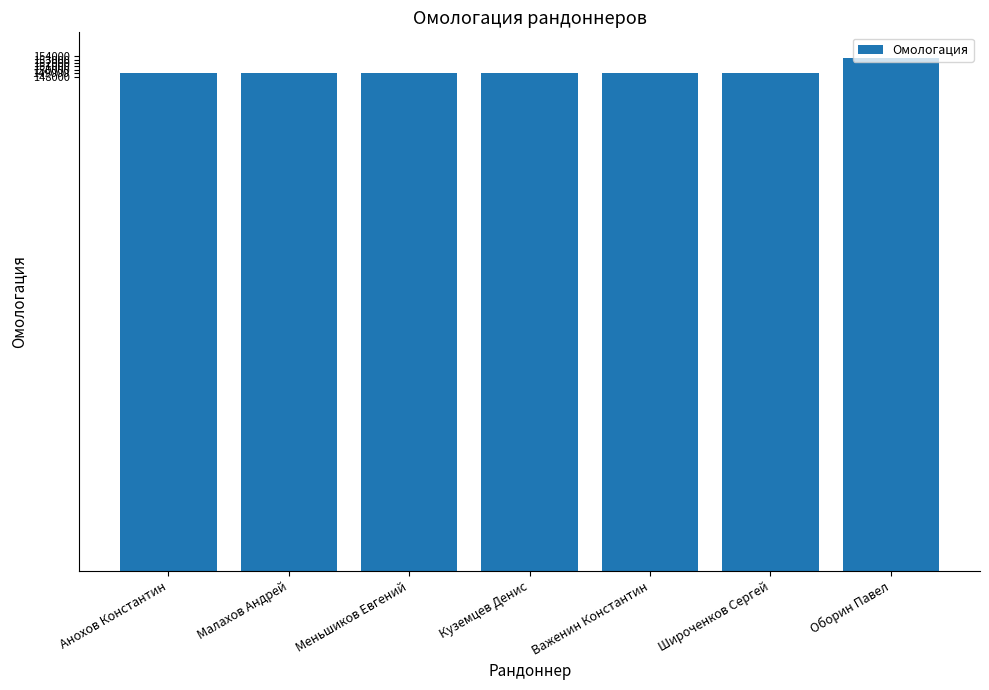

What is the label of the 6th bar from the left?

Широченков Сергей